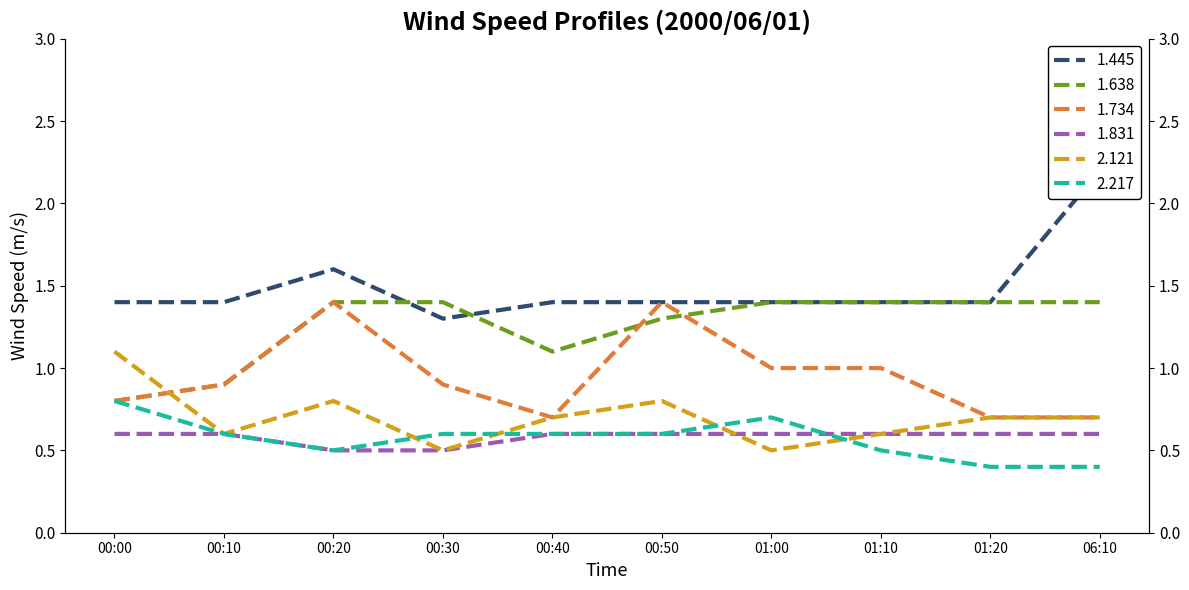

What is the spread (max minus min) of values at 00:40?

0.8